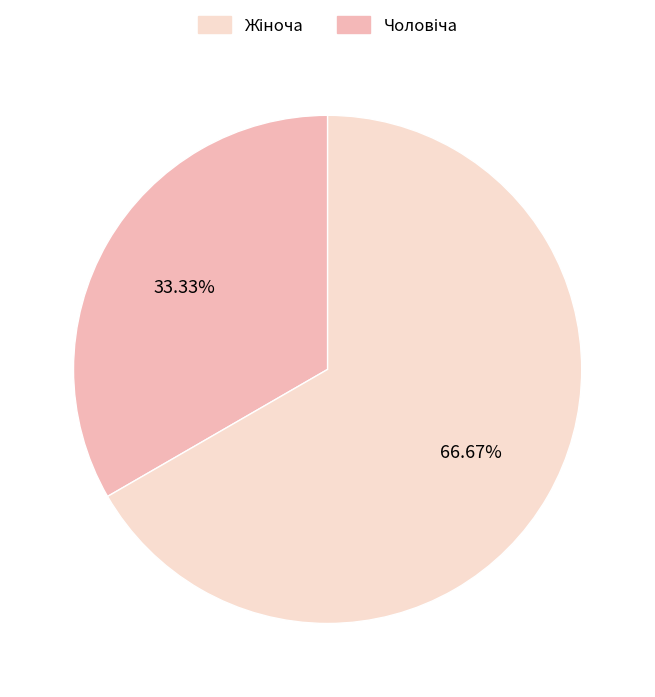

How many segments does this pie chart have?

2